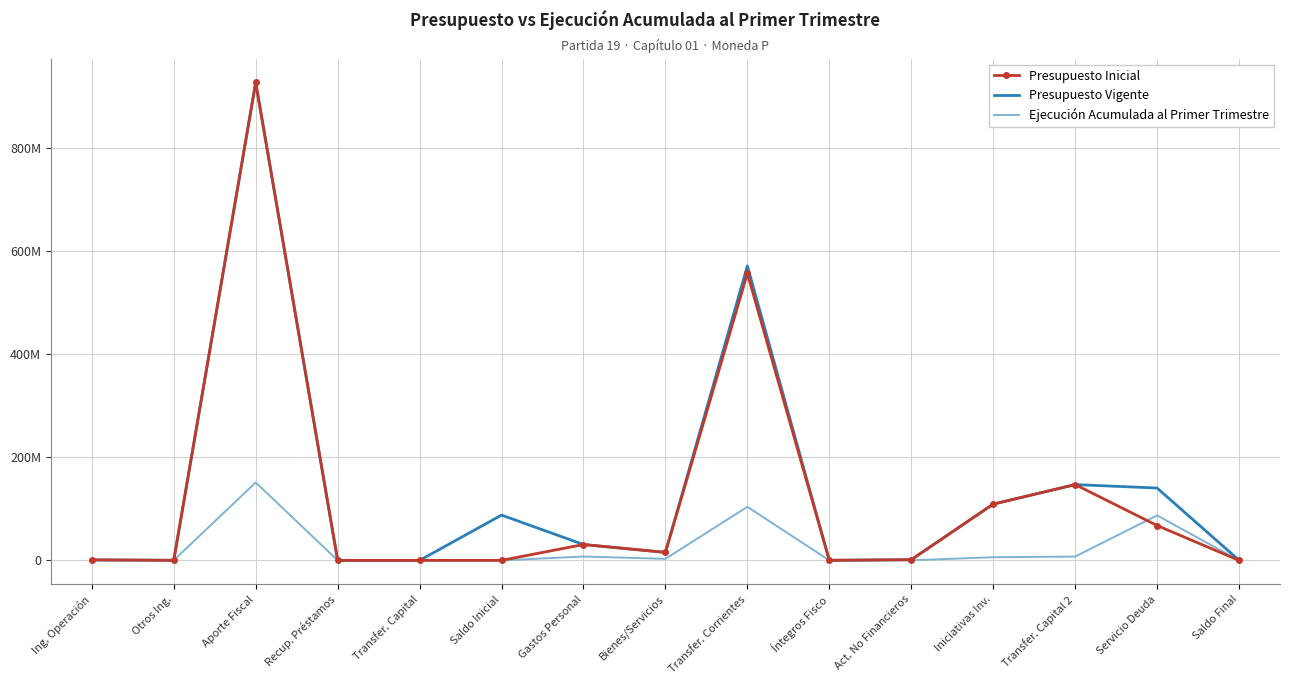

What are all the series names shown in the legend?

Presupuesto Inicial, Presupuesto Vigente, Ejecución Acumulada al Primer Trimestre